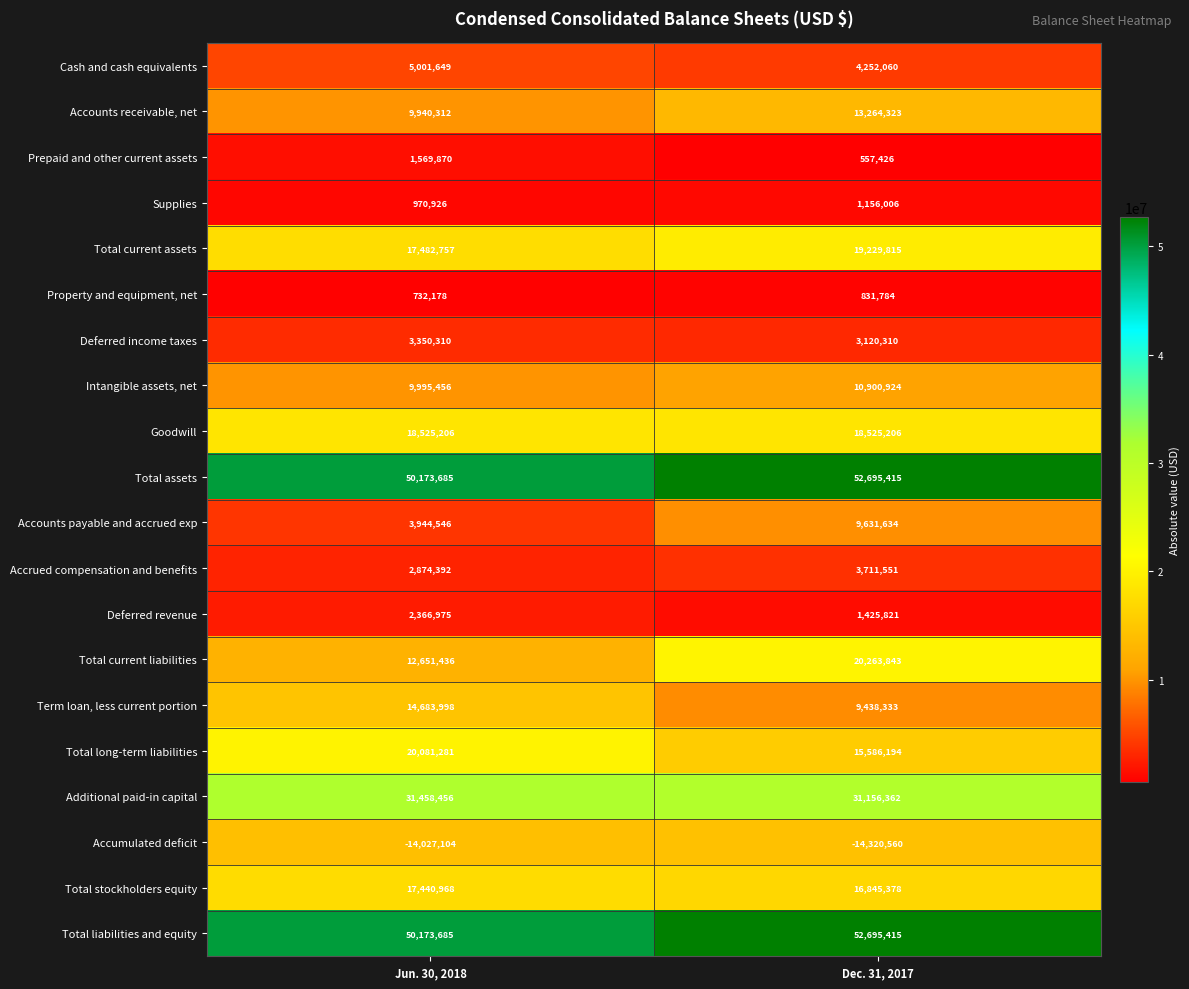

Rank the categories by Deferred income taxes value from highest to lowest.

Jun. 30, 2018, Dec. 31, 2017